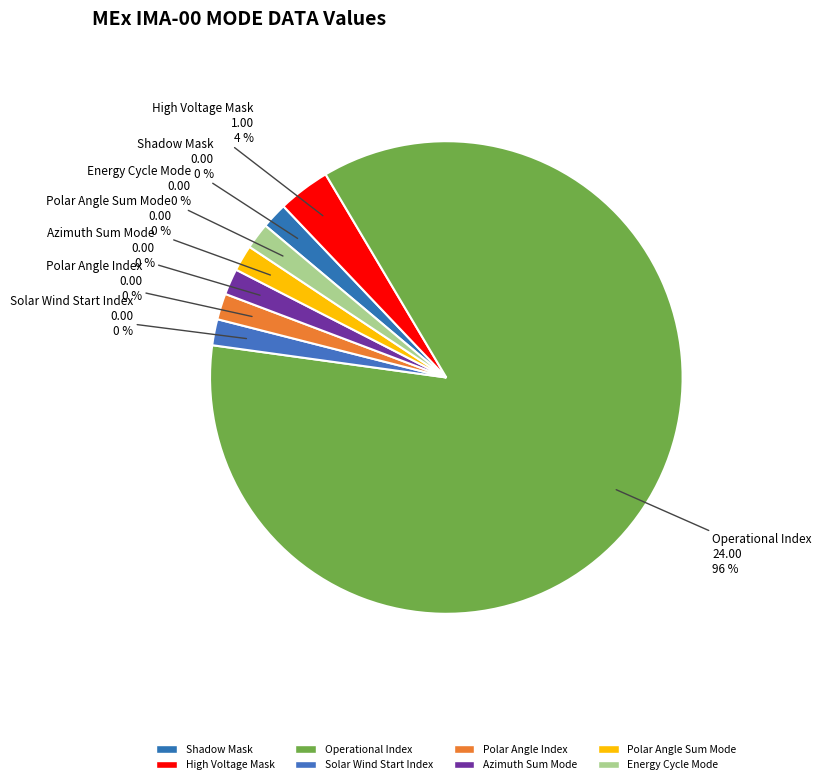

How much of the chart is everything except Solar Wind Start Index?

100.0%